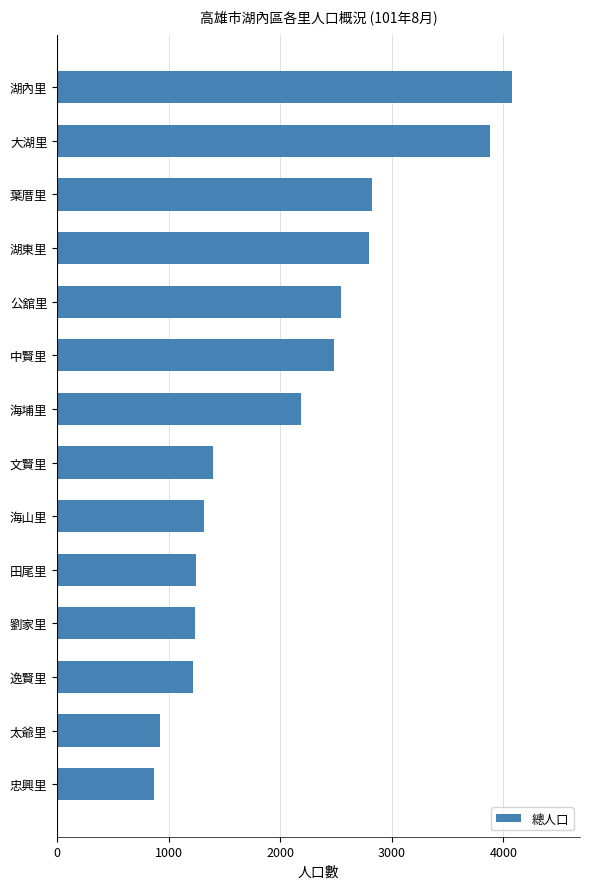

What is the smallest value displayed?

872